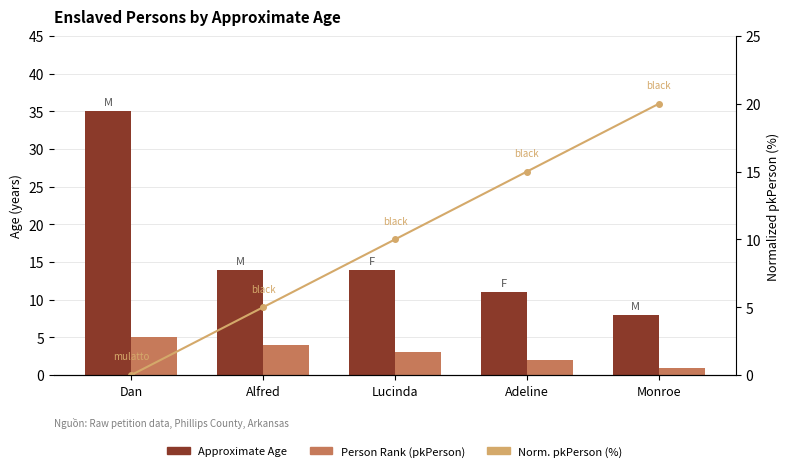

How many positive values does the Norm. pkPerson (%) series have?

4